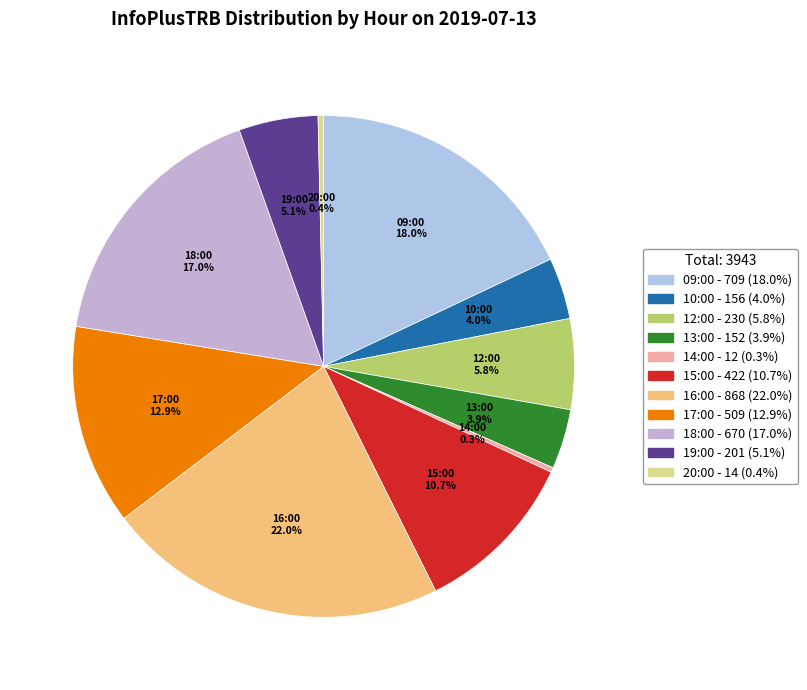

What portion of the pie excludes 15:00?

89.3%